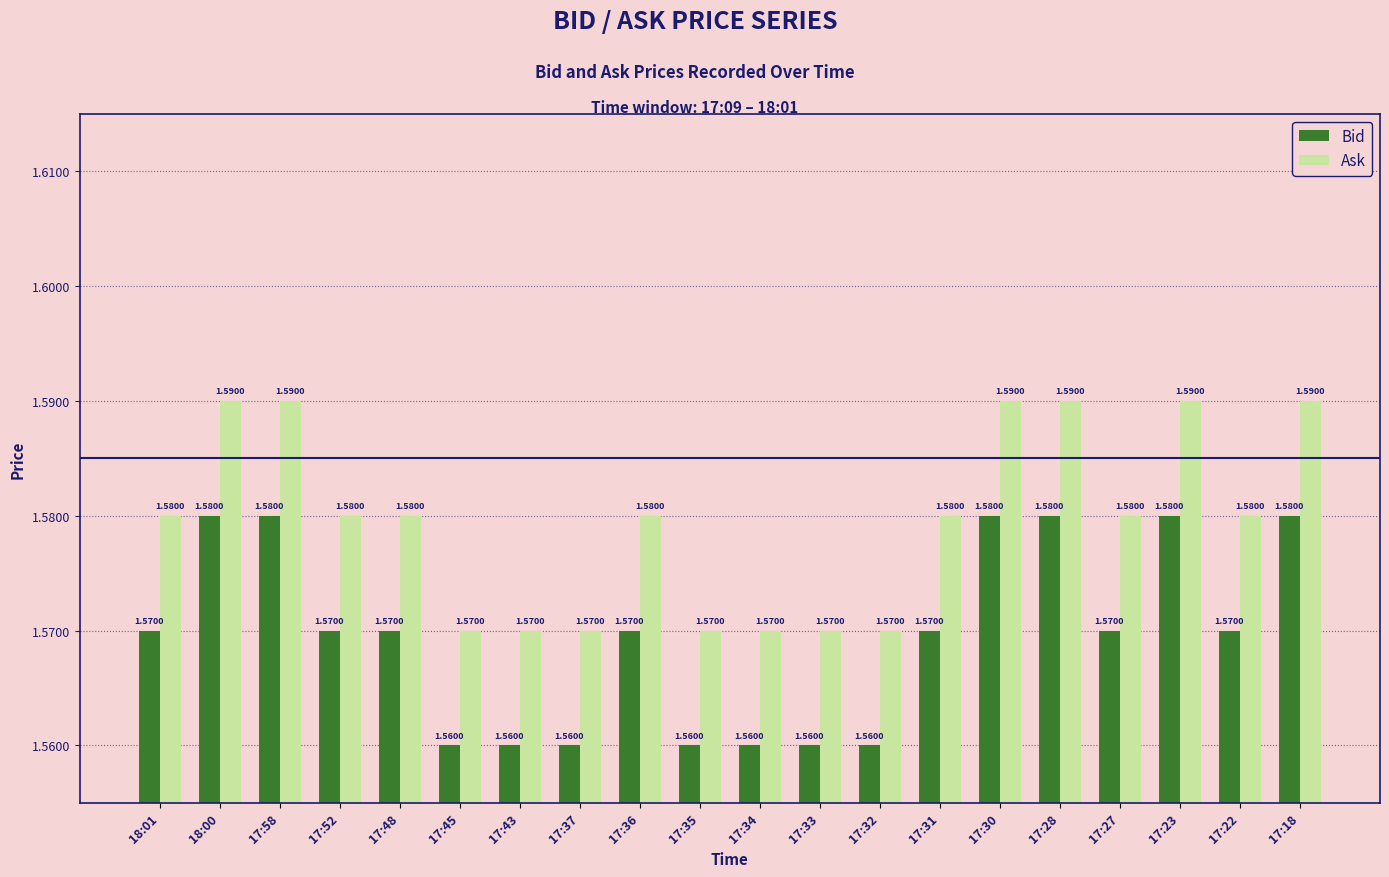

At 17:28, list the series in order from smallest to largest.

Bid, Ask